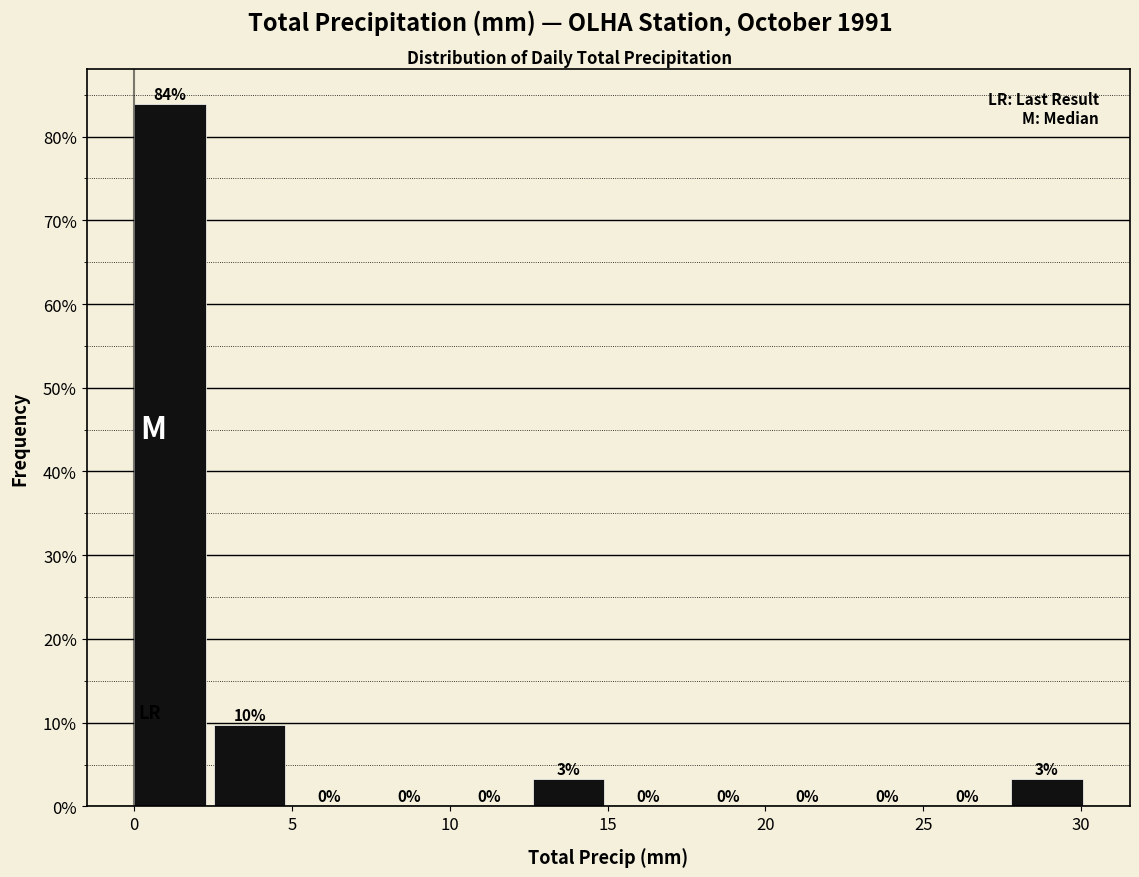

Over which range of the x-axis is the bar tallest?

0.0 to 2.5